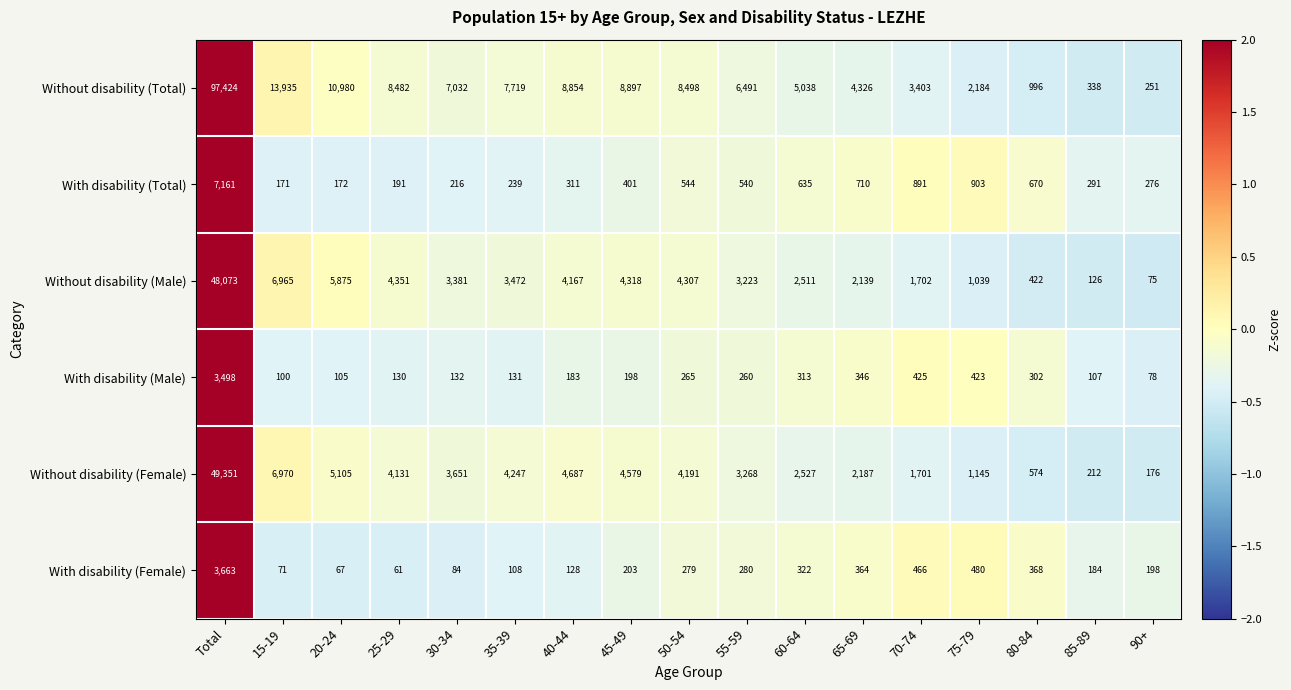

At which label does Without disability (Total) first exceed 7032?

Total